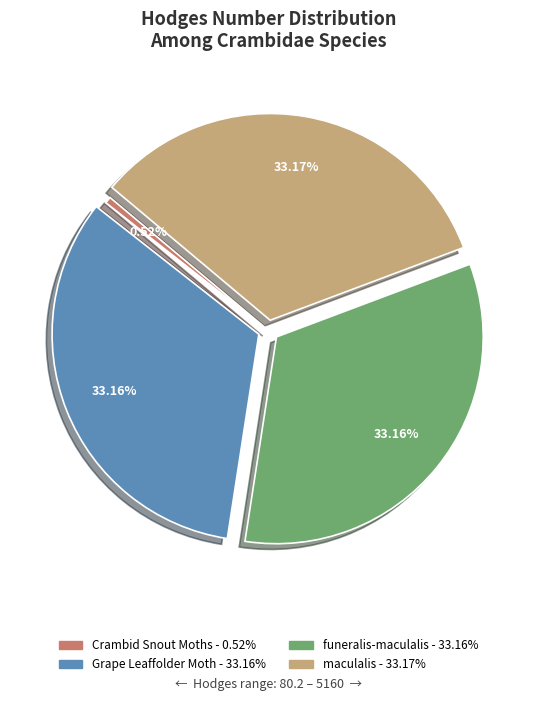

To the nearest percent, what is the combined percentage of Crambid Snout Moths and Grape Leaffolder Moth?

34%